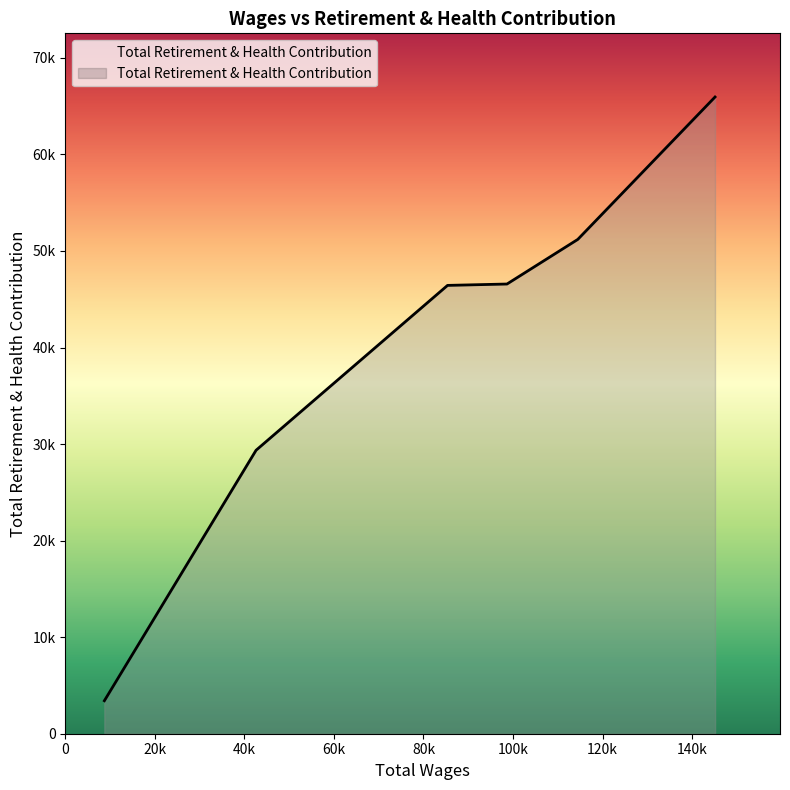

List the labels in order of value, smallest first.

8708.0, 42595.0, 85372.0, 98652.0, 114466.0, 145132.0